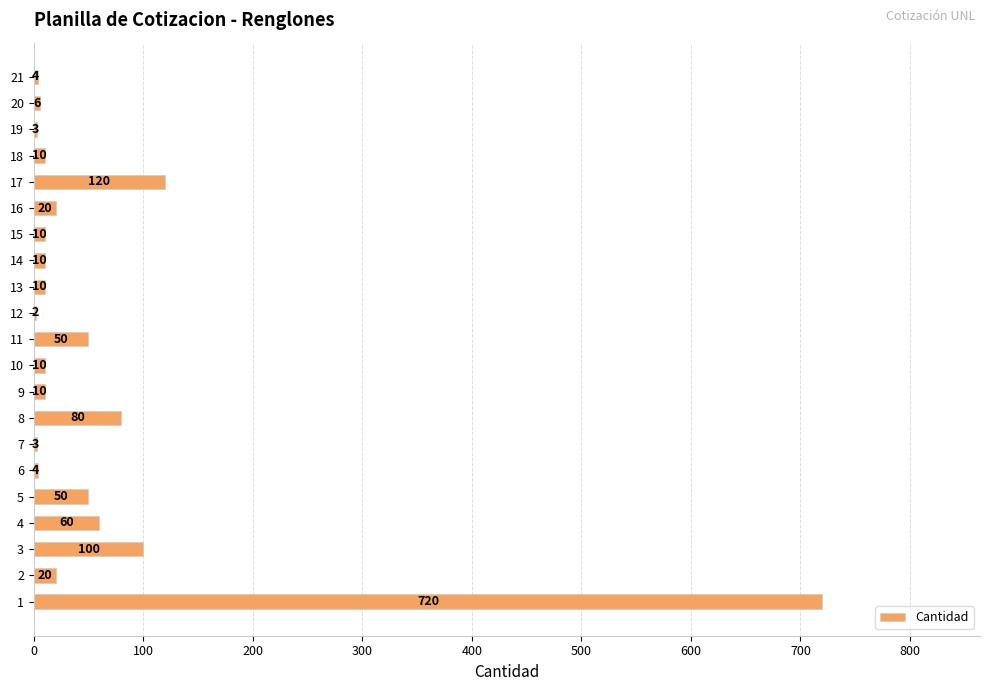

The value at 7 is 3. True or false?

True